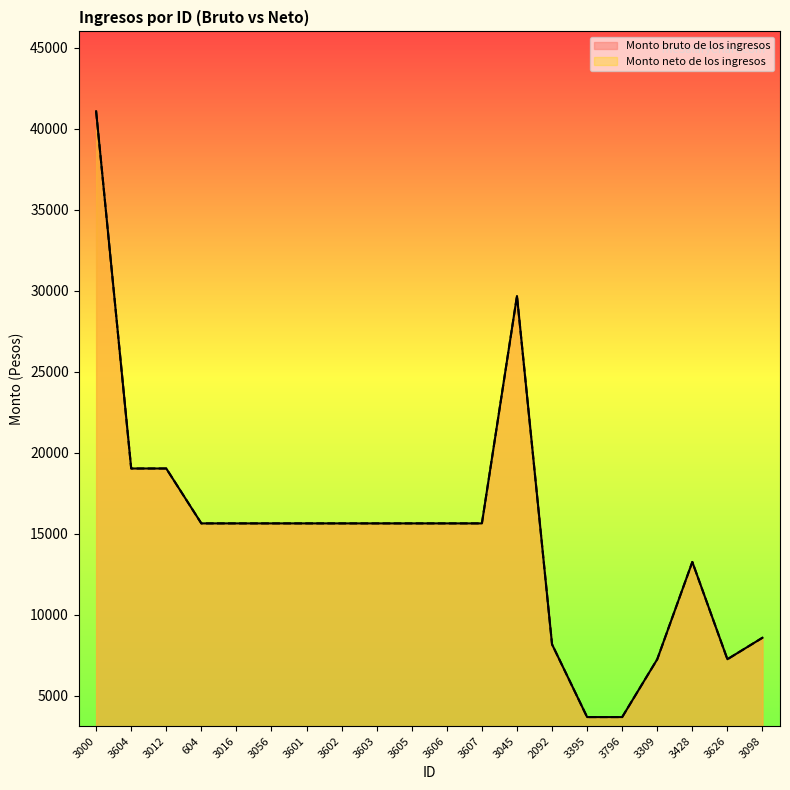

Which series has the largest total across all categories?

Monto bruto de los ingresos